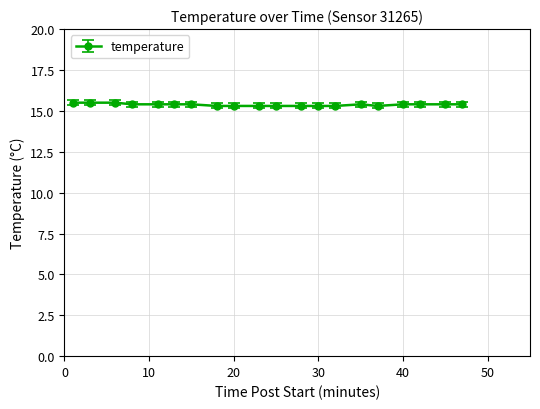

What is the value of the 14th point from the left?

15.3